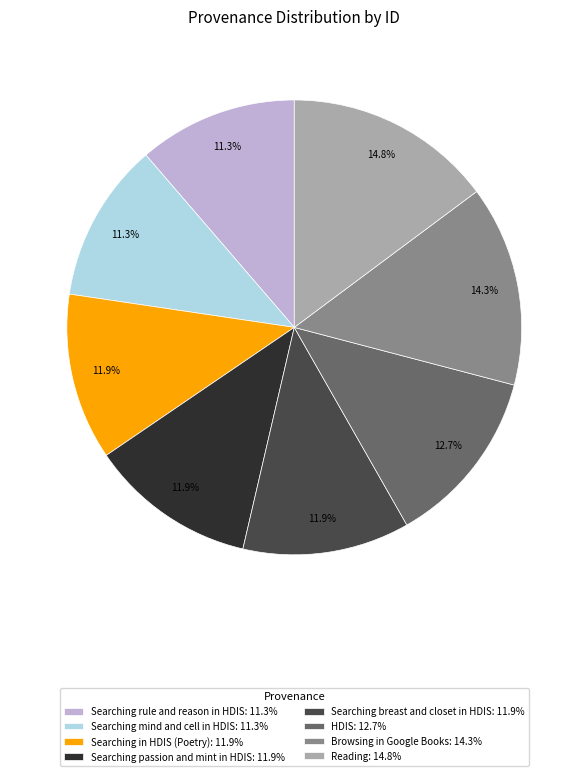

Which has a higher value, Browsing in Google Books or Searching in HDIS (Poetry)?

Browsing in Google Books